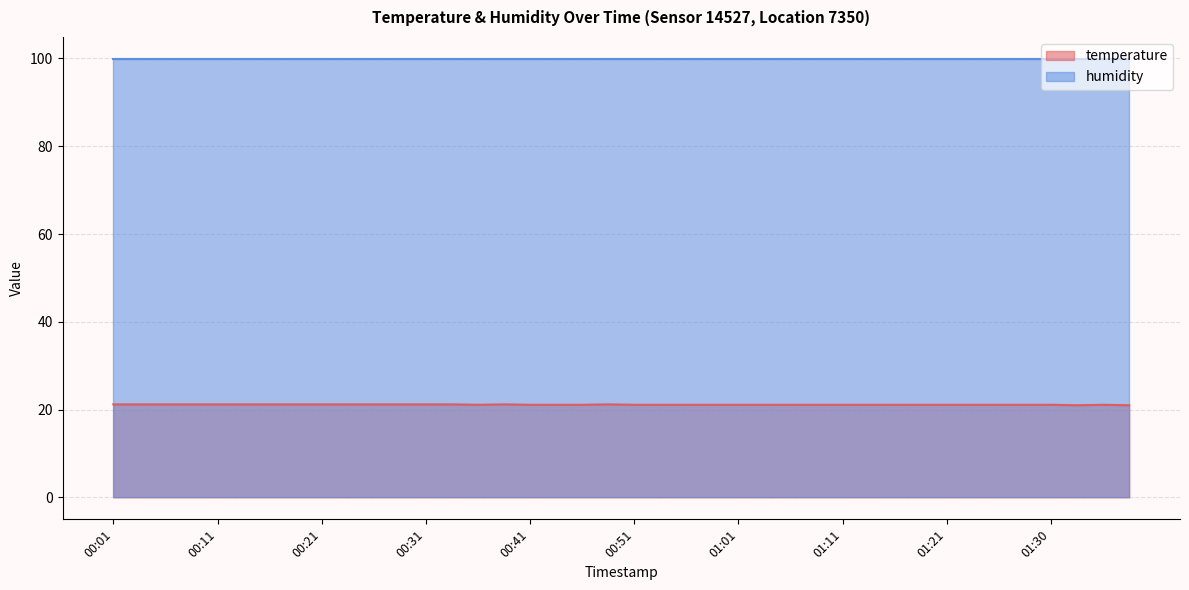

What is the average value?

21.1